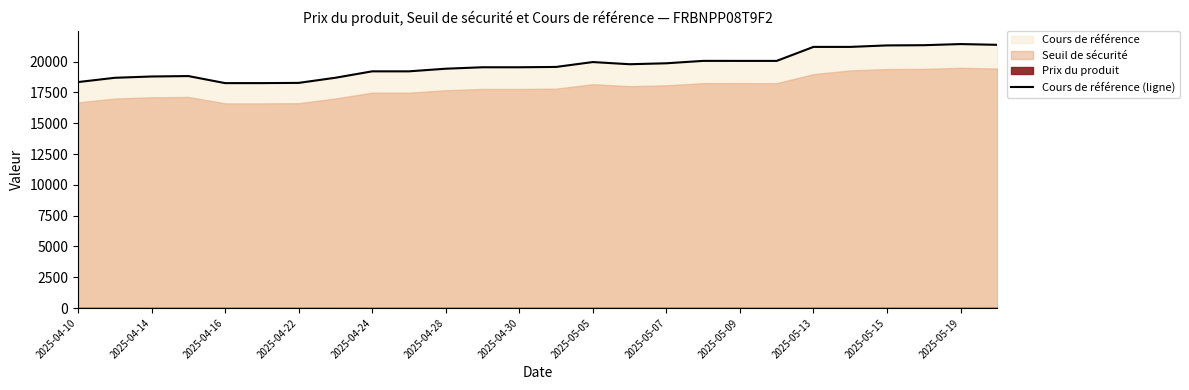

What is the minimum value for Cours de référence (ligne)?

18257.6